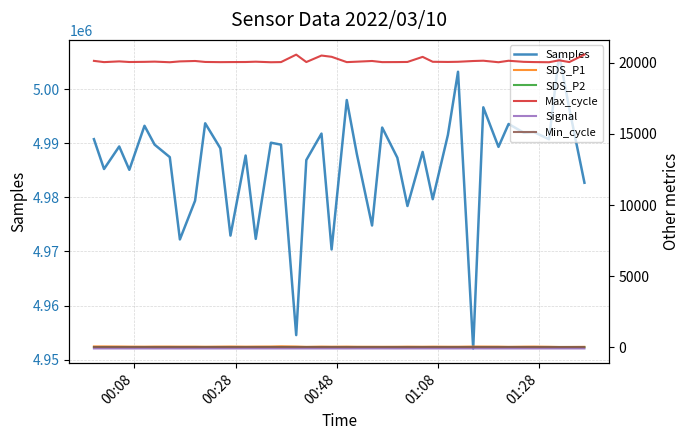

What is the minimum value for Samples?

4952082